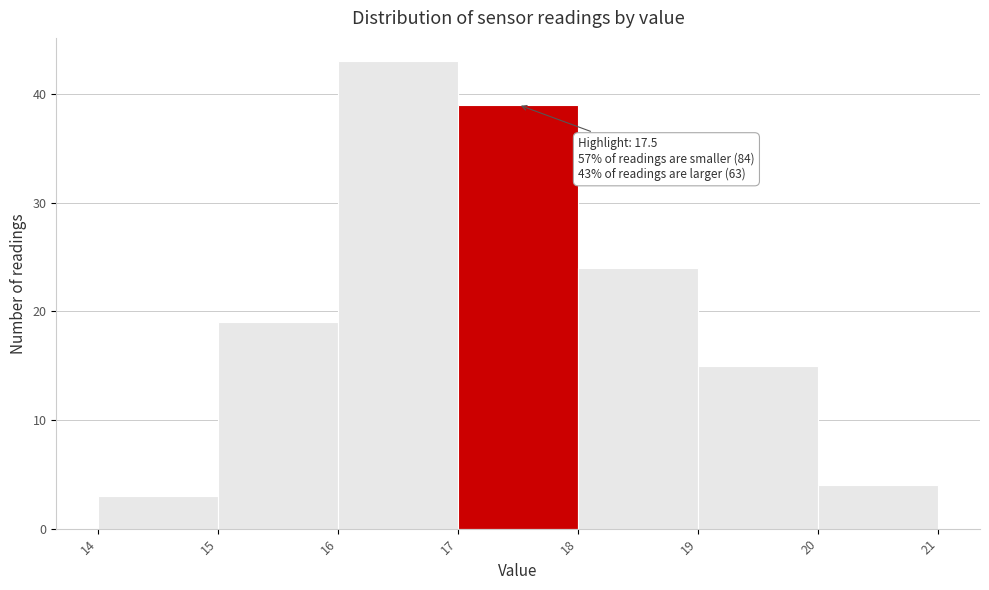

Which range on the x-axis has the tallest bar?

16 to 17